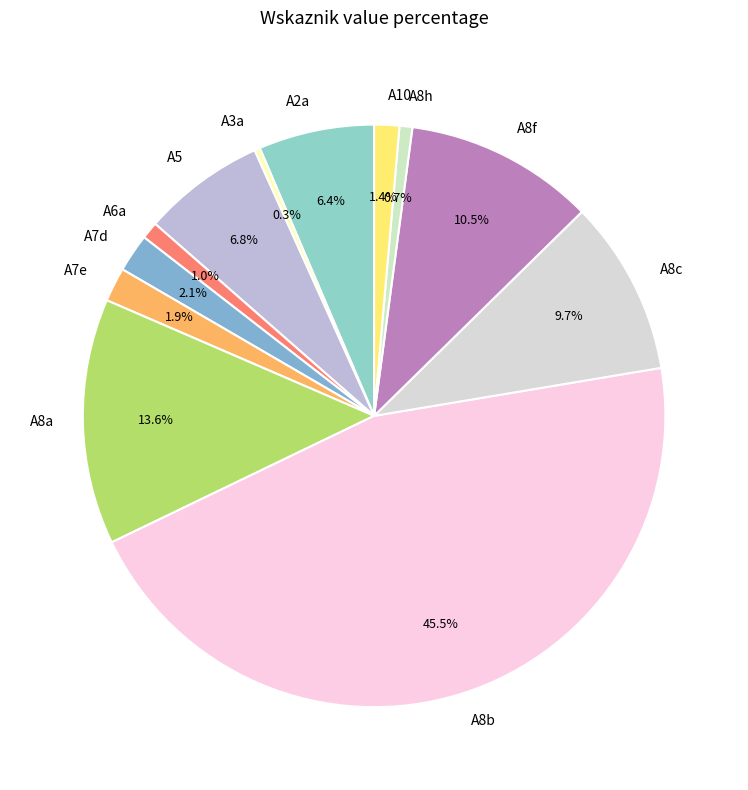

Is there any slice that represents more than half of the pie?

No